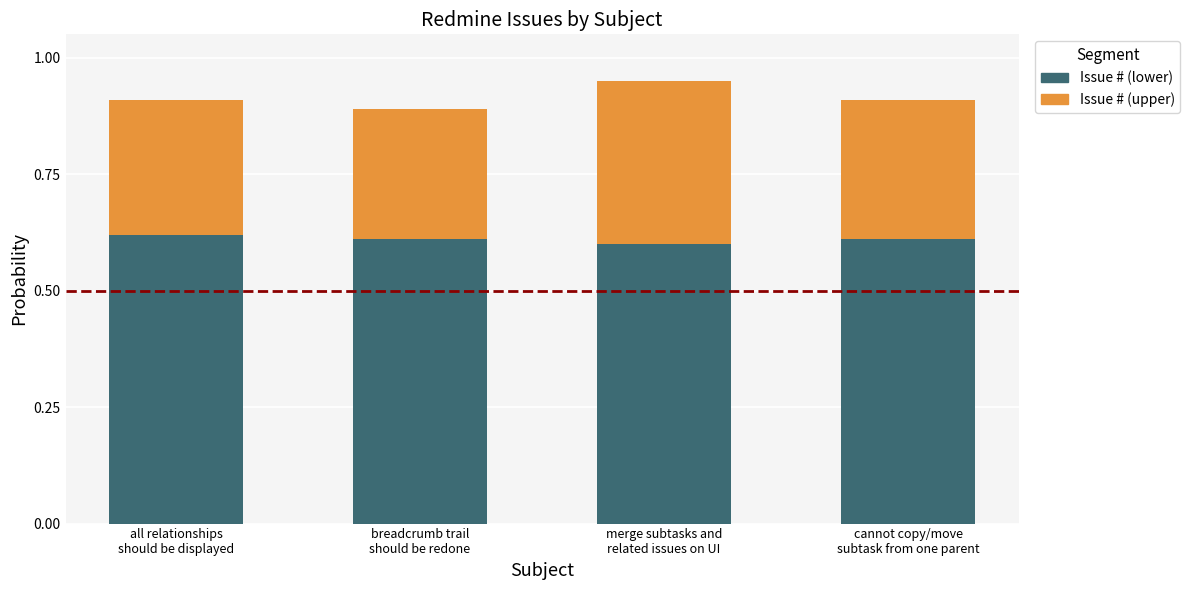

What is the label of the 3rd bar from the left?

merge subtasks and
related issues on UI